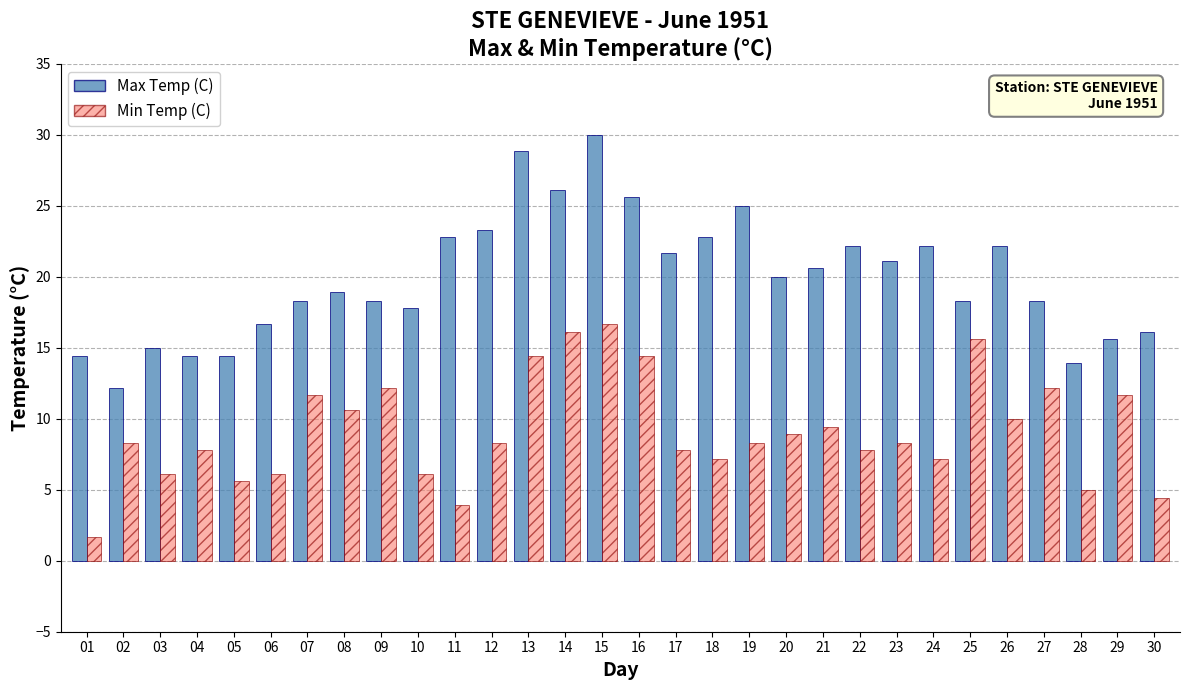

What is the lowest value of the Min Temp (C) series?

1.7